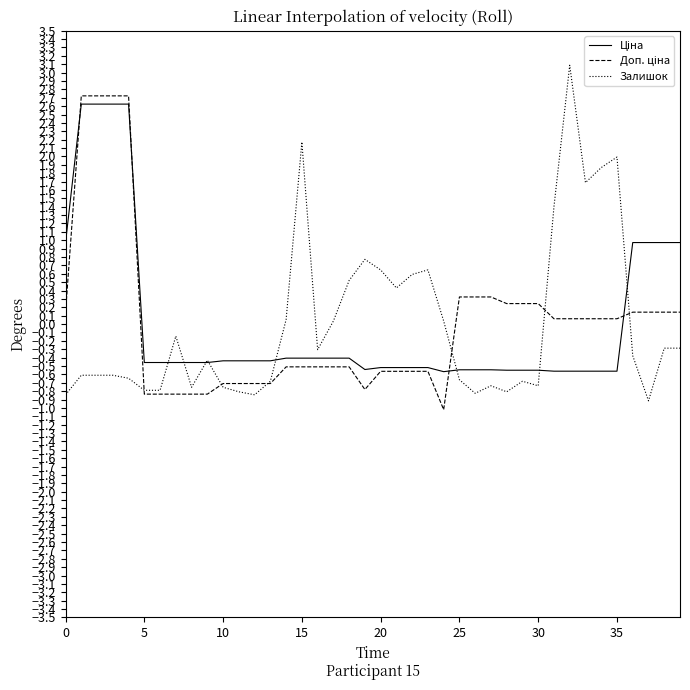

What is the maximum value for Залишок?

3.1